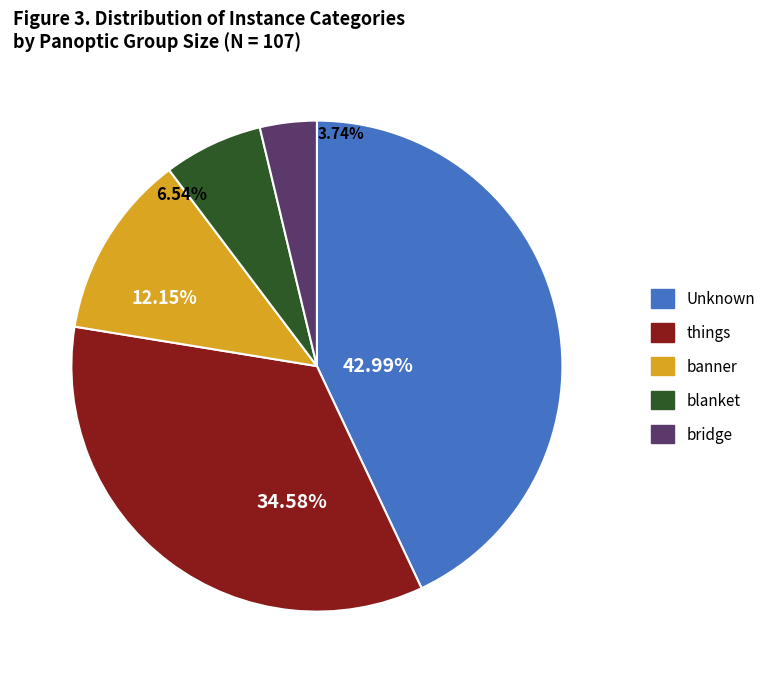

How many segments does this pie chart have?

5